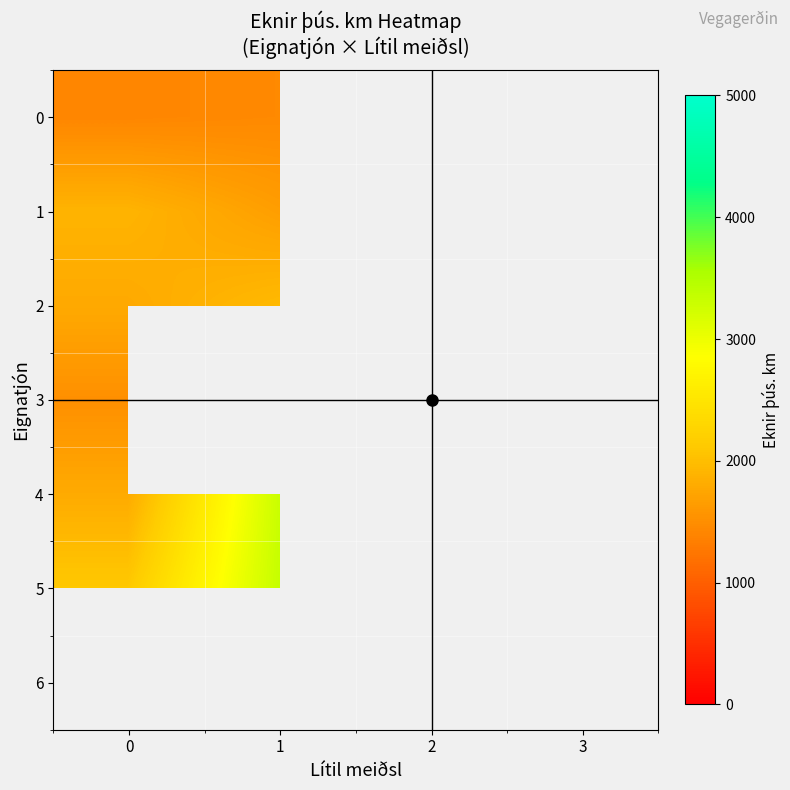

How many values in 2 are above zero?

2